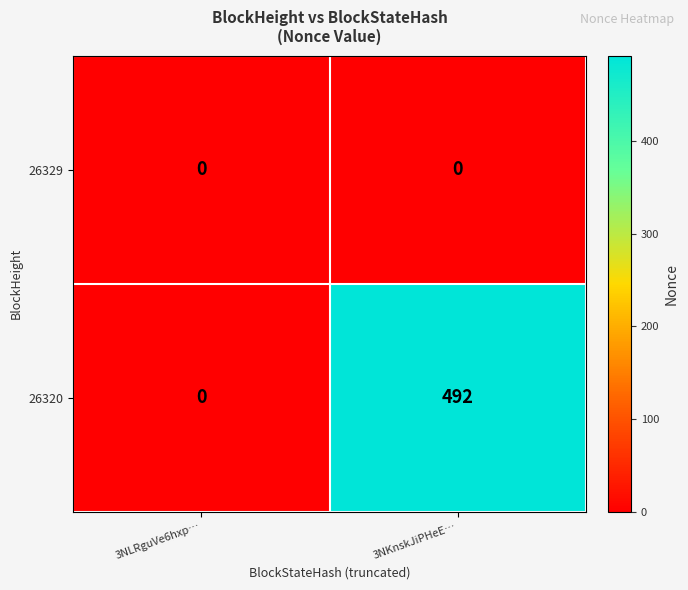

Between 3NLRguVe6hxp… and 3NKnskJiPHeE…, which series saw the biggest shift?

26320